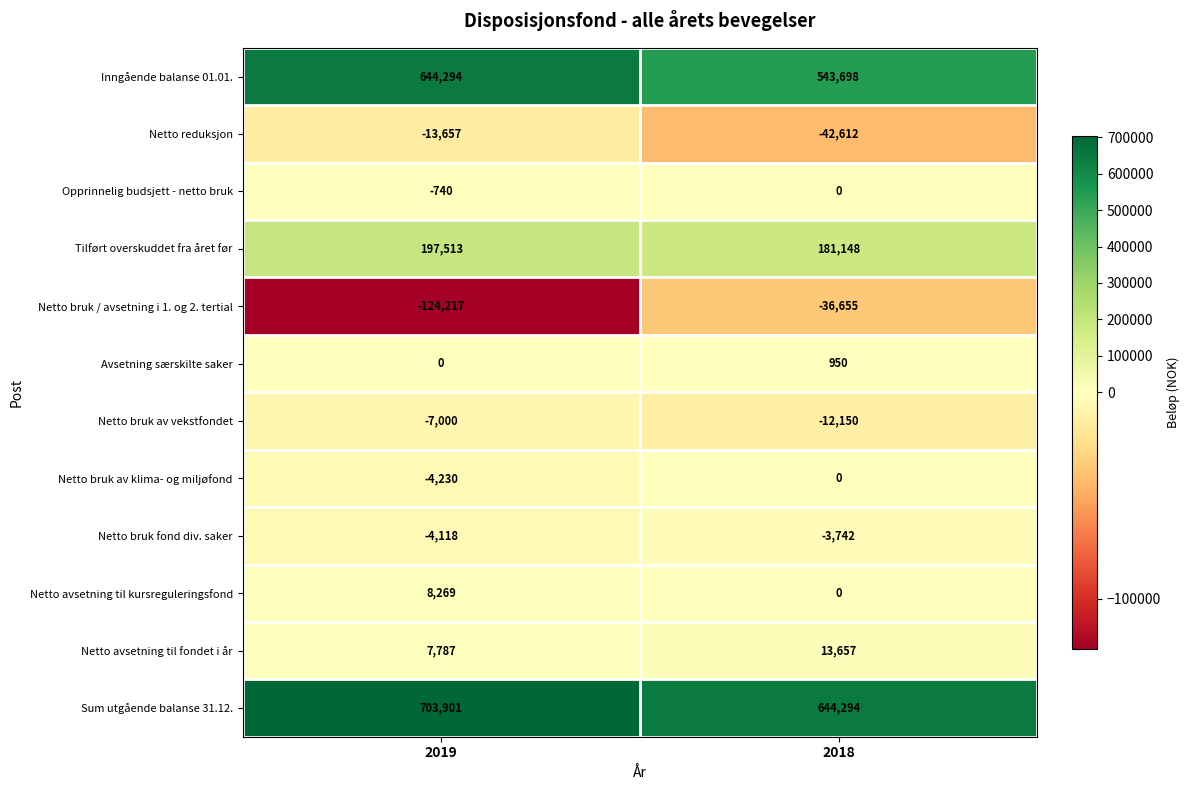

Reading left to right, extract all data points from this chart.

Inngående balanse 01.01.: 2019=644294	2018=543698
Netto reduksjon: 2019=-13657	2018=-42612
Opprinnelig budsjett - netto bruk: 2019=-740	2018=0
Tilført overskuddet fra året før: 2019=197513	2018=181148
Netto bruk / avsetning i 1. og 2. tertial: 2019=-124217	2018=-36655
Avsetning særskilte saker: 2019=0	2018=950
Netto bruk av vekstfondet: 2019=-7000	2018=-12150
Netto bruk av klima- og miljøfond: 2019=-4230	2018=0
Netto bruk fond div. saker: 2019=-4118	2018=-3742
Netto avsetning til kursreguleringsfond: 2019=8269	2018=0
Netto avsetning til fondet i år: 2019=7787	2018=13657
Sum utgående balanse 31.12.: 2019=703901	2018=644294